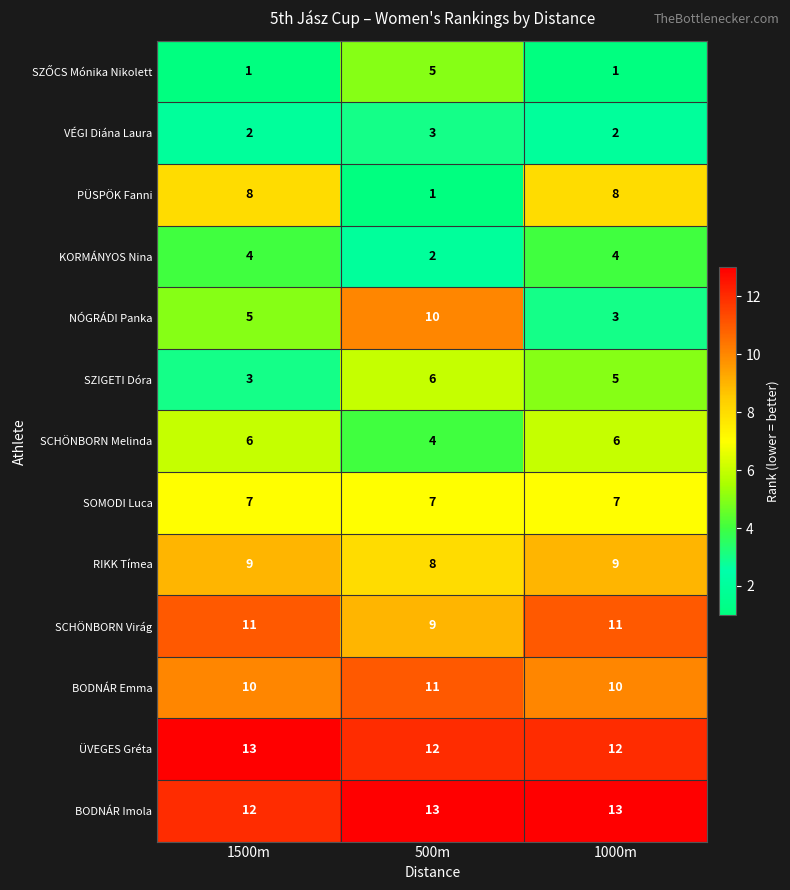

Count the number of categories in the chart.

3